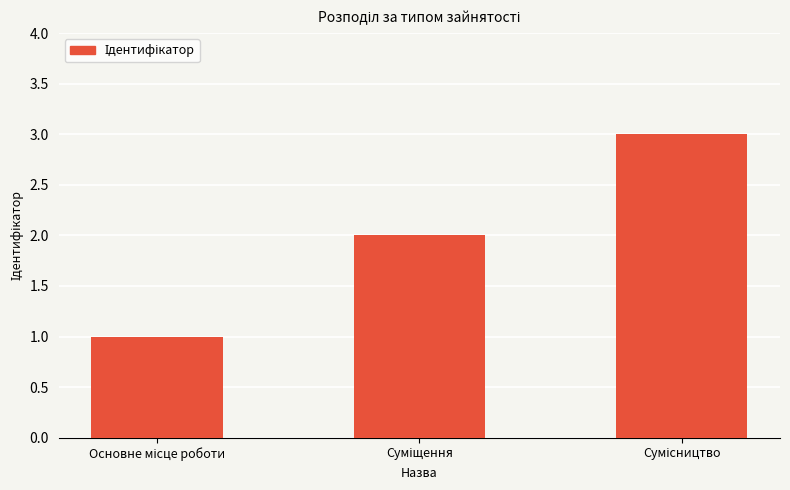

What is the sum of all values?

6